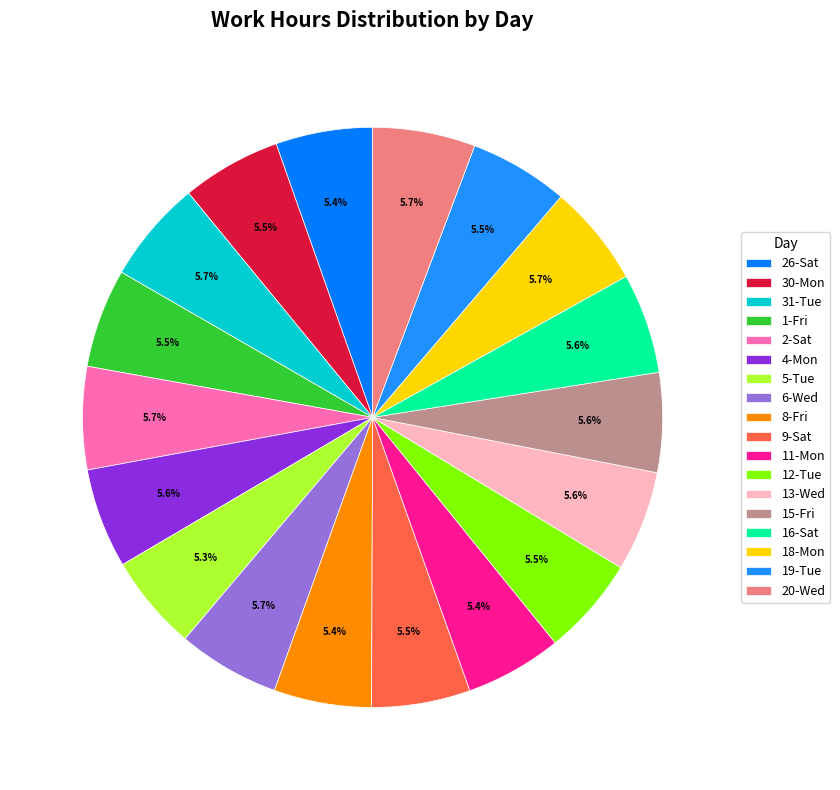

To the nearest percent, what percentage of the pie is 16-Sat?

6%